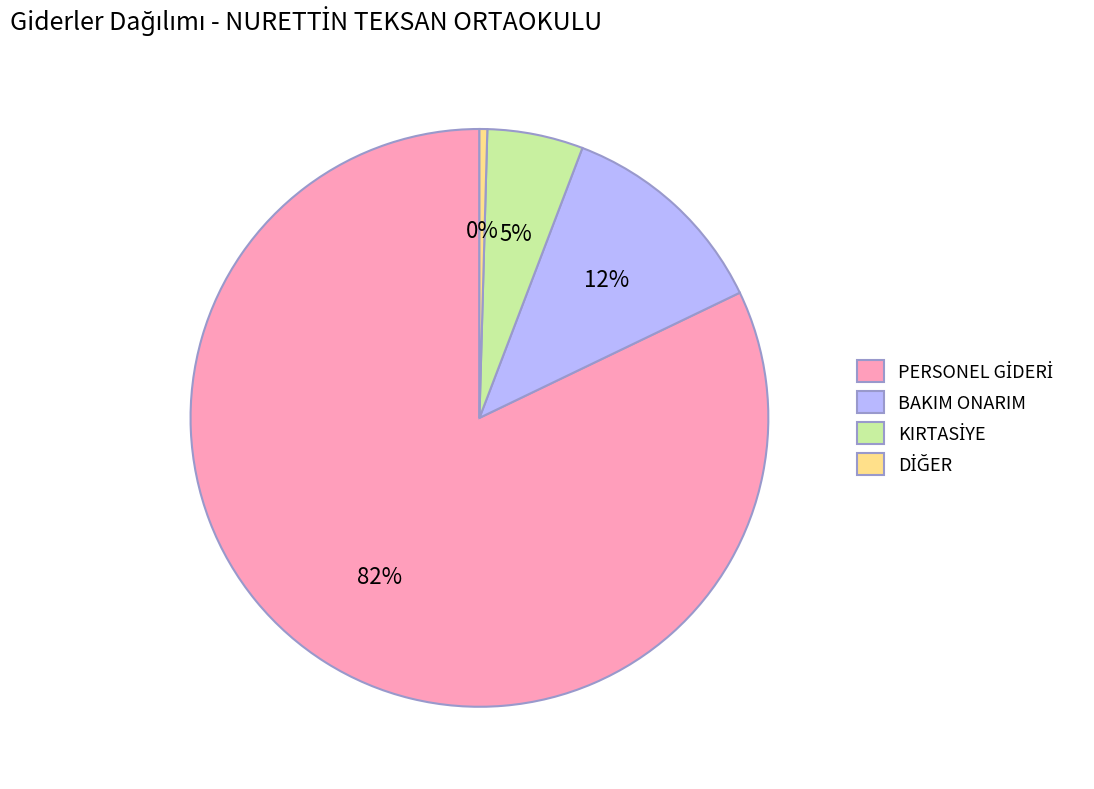

Count the number of slices in the pie.

4